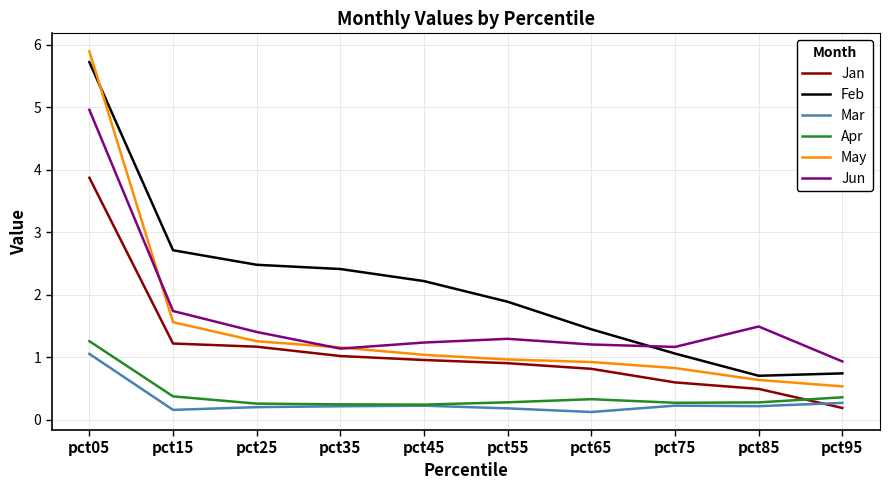

What is the spread (max minus min) of values at pct35?

2.2